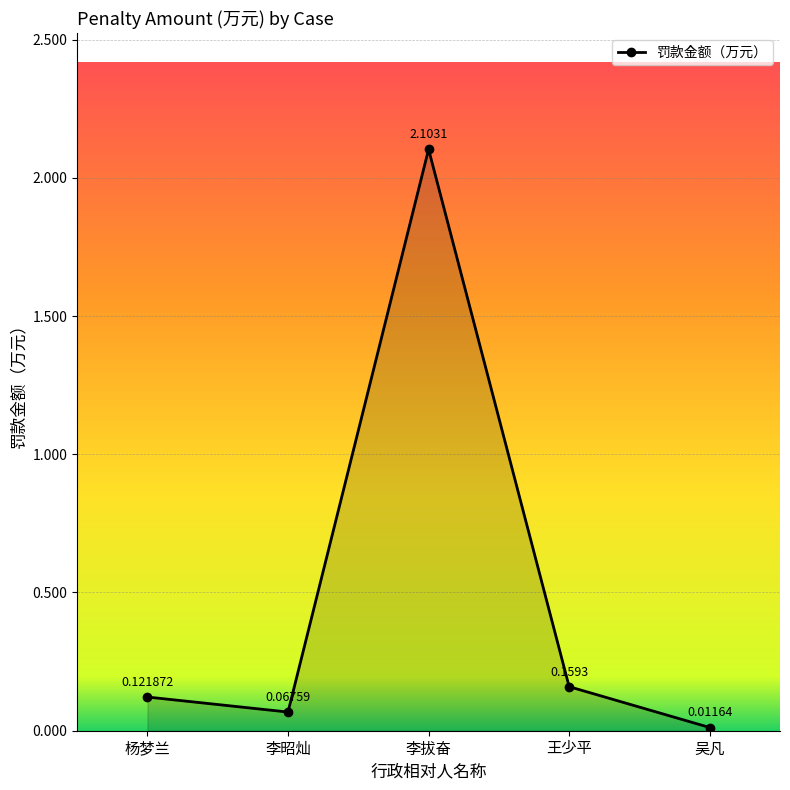

How many points are higher than both their immediate neighbors (excluding endpoints)?

1